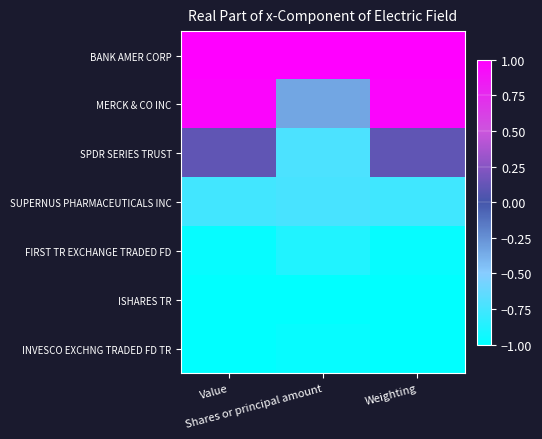

Rank the series at Weighting from highest to lowest value.

BANK AMER CORP, MERCK & CO INC, SPDR SERIES TRUST, SUPERNUS PHARMACEUTICALS INC, FIRST TR EXCHANGE TRADED FD, ISHARES TR, INVESCO EXCHNG TRADED FD TR